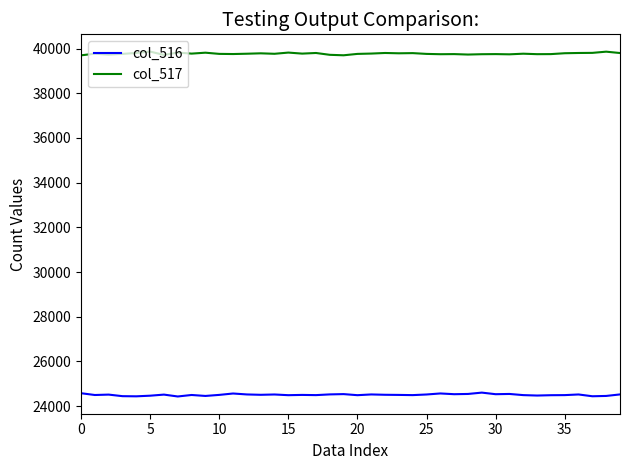

True or false: col_517 and col_516 cross at least once.

False